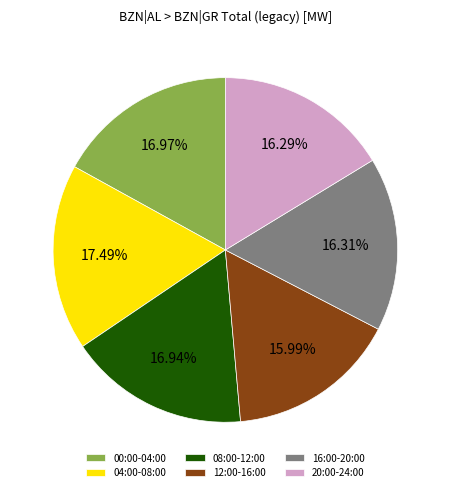

To the nearest percent, what is the difference between the largest and smallest slice percentages?

2%